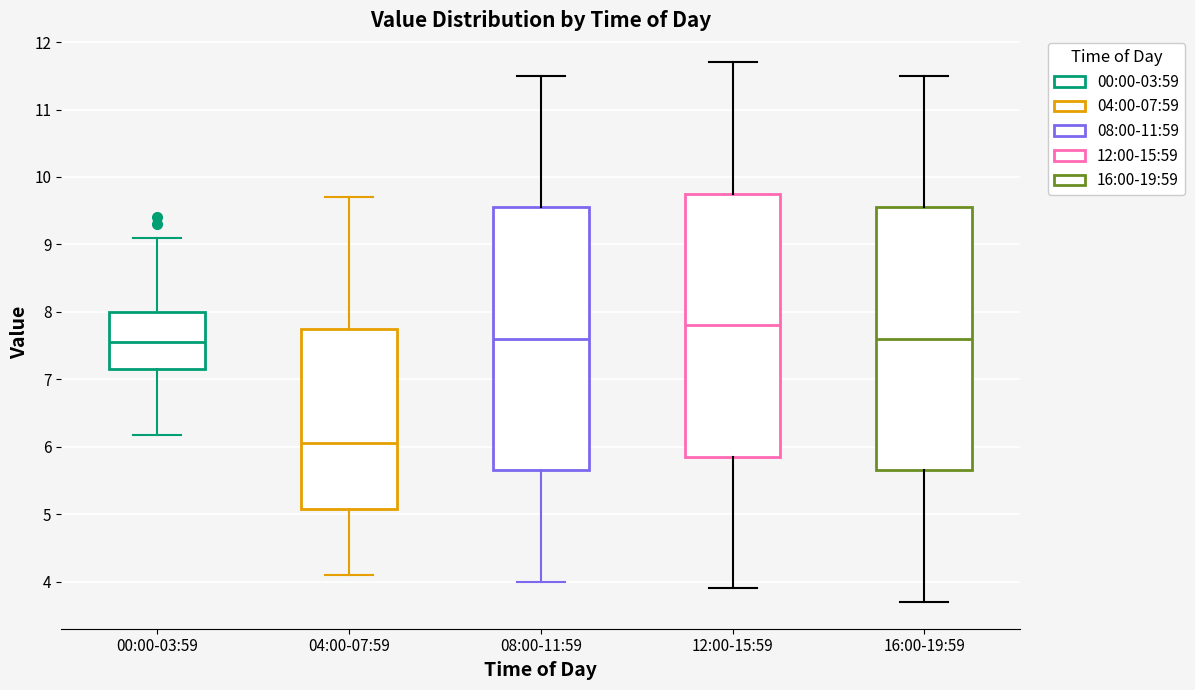

Where does the lower whisker of the box for 04:00-07:59 end on the y-axis? The values are not printed on the chart, so give them approximately, as read against the axis.

4.1